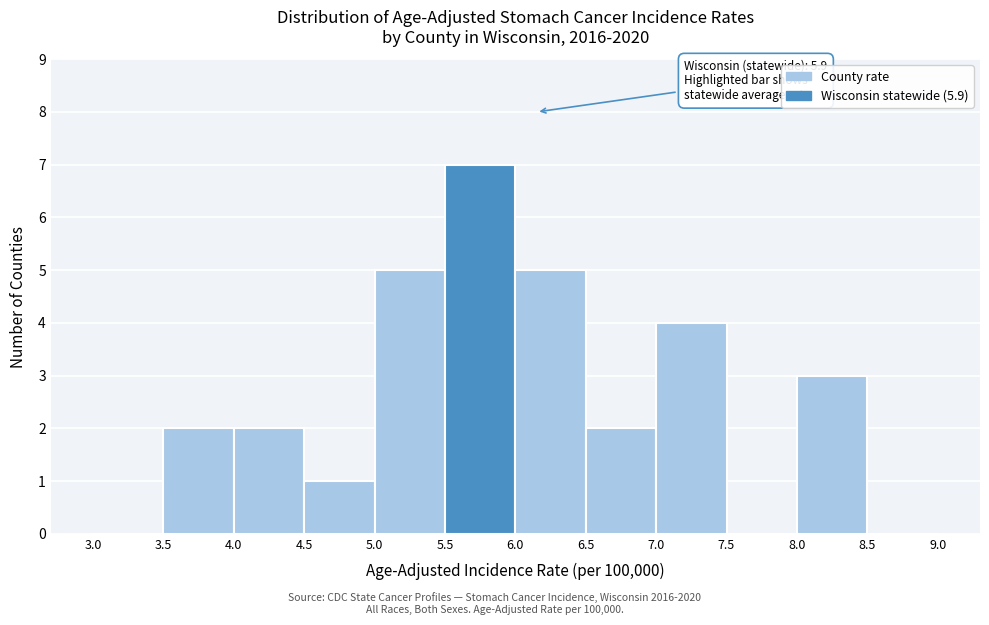

Which range on the x-axis has the tallest bar?

5.5 to 6.0